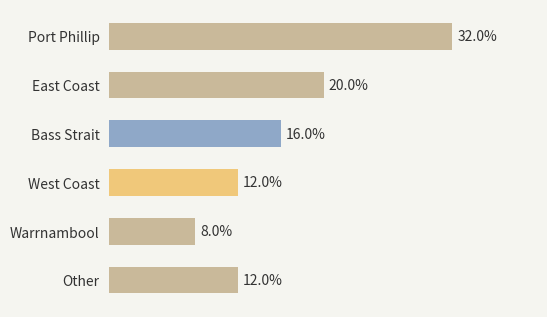

Which label corresponds to the largest value in the chart?

Port Phillip